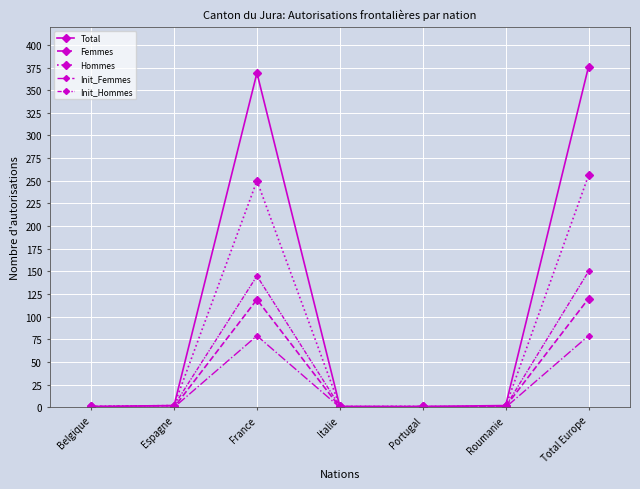

Count the number of categories in the chart.

7